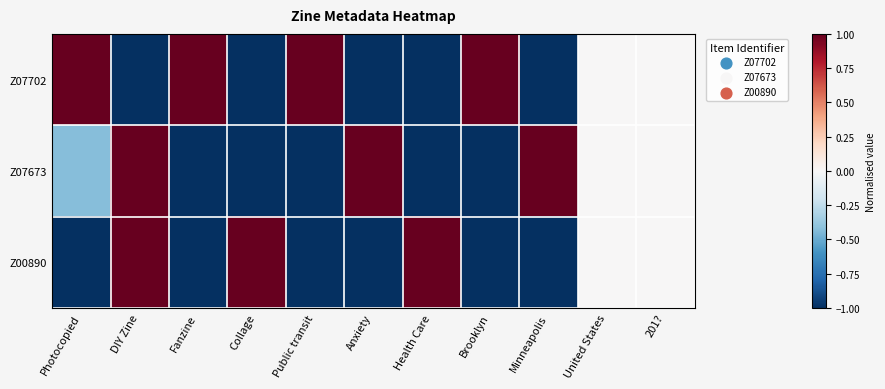

Which series has the largest range (max minus min)?

Z07702